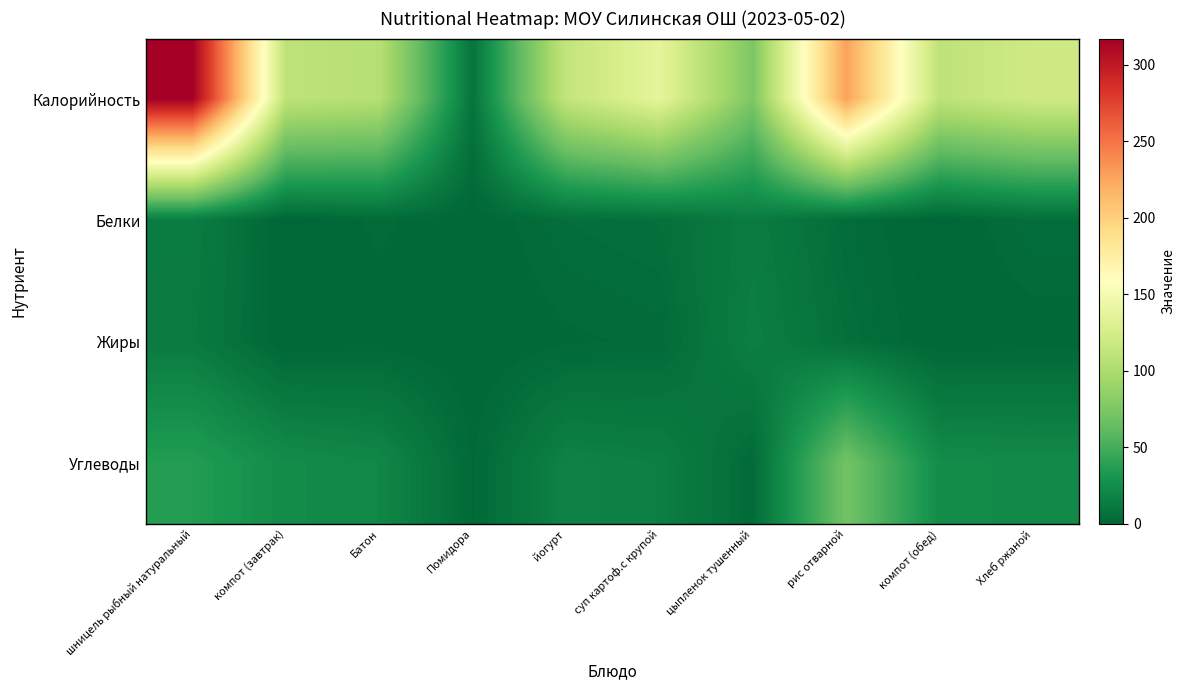

Between компот (обед) and рис отварной, which is larger?

рис отварной